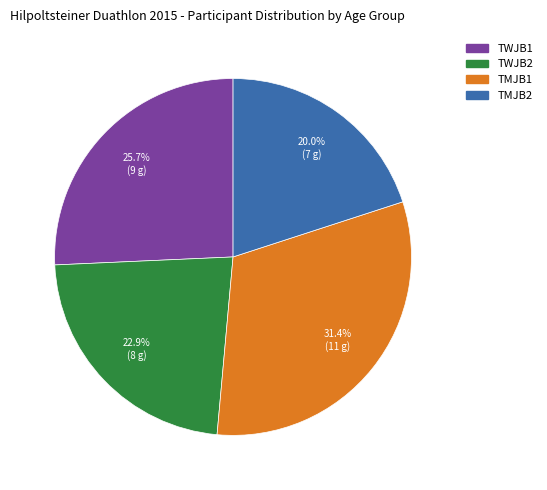

What is the smallest slice in the pie chart?

TMJB2